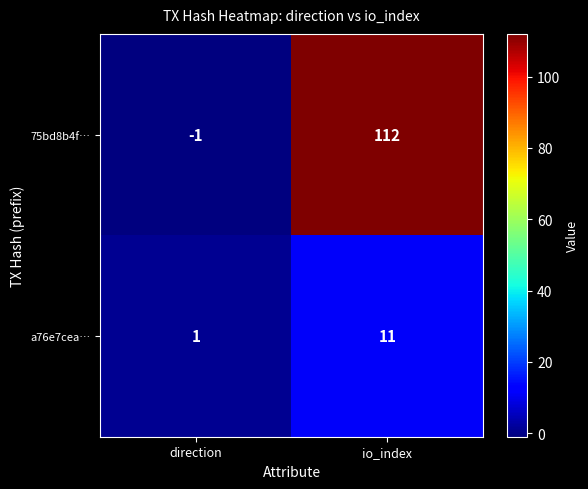

Reading left to right, list all the values displayed in this chart.

75bd8b4f…: -1	112
a76e7cea…: 1	11